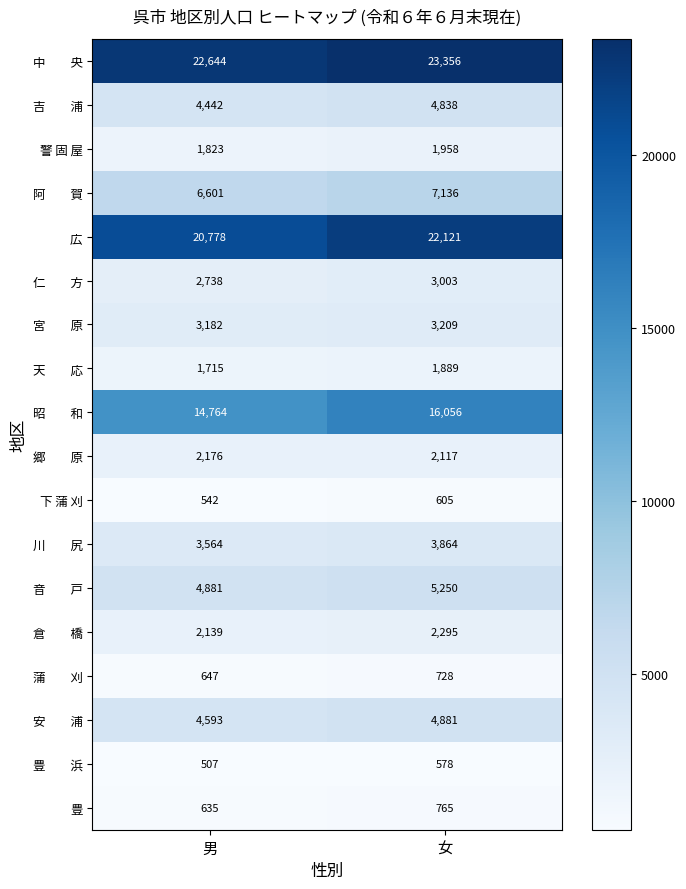

What is the greatest value displayed?

23356